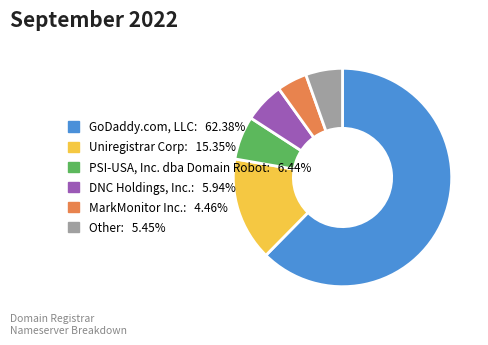

Is GoDaddy.com, LLC: 62.38% the majority of the pie?

Yes